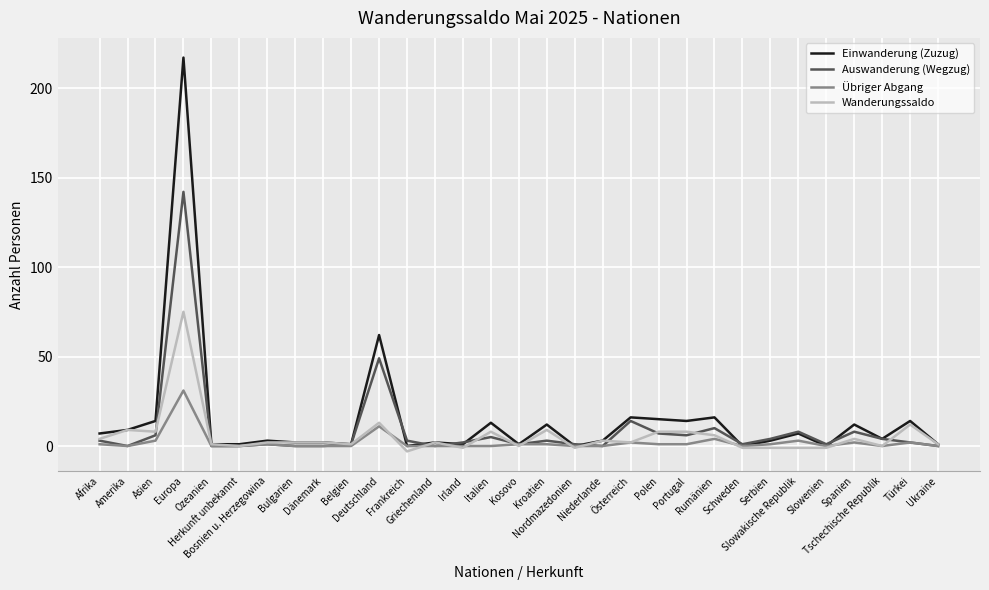

Reading left to right, what are all the values shown in this chart?

Einwanderung (Zuzug): Afrika=7	Amerika=9	Asien=14	Europa=217	Ozeanien=1	Herkunft unbekannt=1	Bosnien u. Herzegowina=3	Bulgarien=2	Dänemark=2	Belgien=1	Deutschland=62	Frankreich=0	Griechenland=2	Irland=1	Italien=13	Kosovo=1	Kroatien=12	Nordmazedonien=0	Niederlande=3	Österreich=16	Polen=15	Portugal=14	Rumänien=16	Schweden=0	Serbien=3	Slowakische Republik=7	Slowenien=0	Spanien=12	Tschechische Republik=4	Türkei=14	Ukraine=1
Auswanderung (Wegzug): Afrika=3	Amerika=0	Asien=6	Europa=142	Ozeanien=0	Herkunft unbekannt=0	Bosnien u. Herzegowina=1	Bulgarien=0	Dänemark=0	Belgien=1	Deutschland=49	Frankreich=3	Griechenland=0	Irland=2	Italien=5	Kosovo=1	Kroatien=3	Nordmazedonien=1	Niederlande=0	Österreich=14	Polen=7	Portugal=6	Rumänien=10	Schweden=1	Serbien=4	Slowakische Republik=8	Slowenien=1	Spanien=8	Tschechische Republik=4	Türkei=2	Ukraine=0
Übriger Abgang: Afrika=1	Amerika=0	Asien=3	Europa=31	Ozeanien=0	Herkunft unbekannt=0	Bosnien u. Herzegowina=1	Bulgarien=0	Dänemark=0	Belgien=0	Deutschland=11	Frankreich=0	Griechenland=0	Irland=0	Italien=0	Kosovo=1	Kroatien=1	Nordmazedonien=0	Niederlande=0	Österreich=2	Polen=1	Portugal=1	Rumänien=4	Schweden=0	Serbien=1	Slowakische Republik=3	Slowenien=0	Spanien=2	Tschechische Republik=0	Türkei=2	Ukraine=0
Wanderungssaldo: Afrika=4	Amerika=9	Asien=8	Europa=75	Ozeanien=1	Herkunft unbekannt=0	Bosnien u. Herzegowina=2	Bulgarien=2	Dänemark=2	Belgien=1	Deutschland=13	Frankreich=-3	Griechenland=2	Irland=-1	Italien=8	Kosovo=0	Kroatien=9	Nordmazedonien=-1	Niederlande=3	Österreich=2	Polen=8	Portugal=8	Rumänien=6	Schweden=-1	Serbien=-1	Slowakische Republik=-1	Slowenien=-1	Spanien=4	Tschechische Republik=0	Türkei=12	Ukraine=1